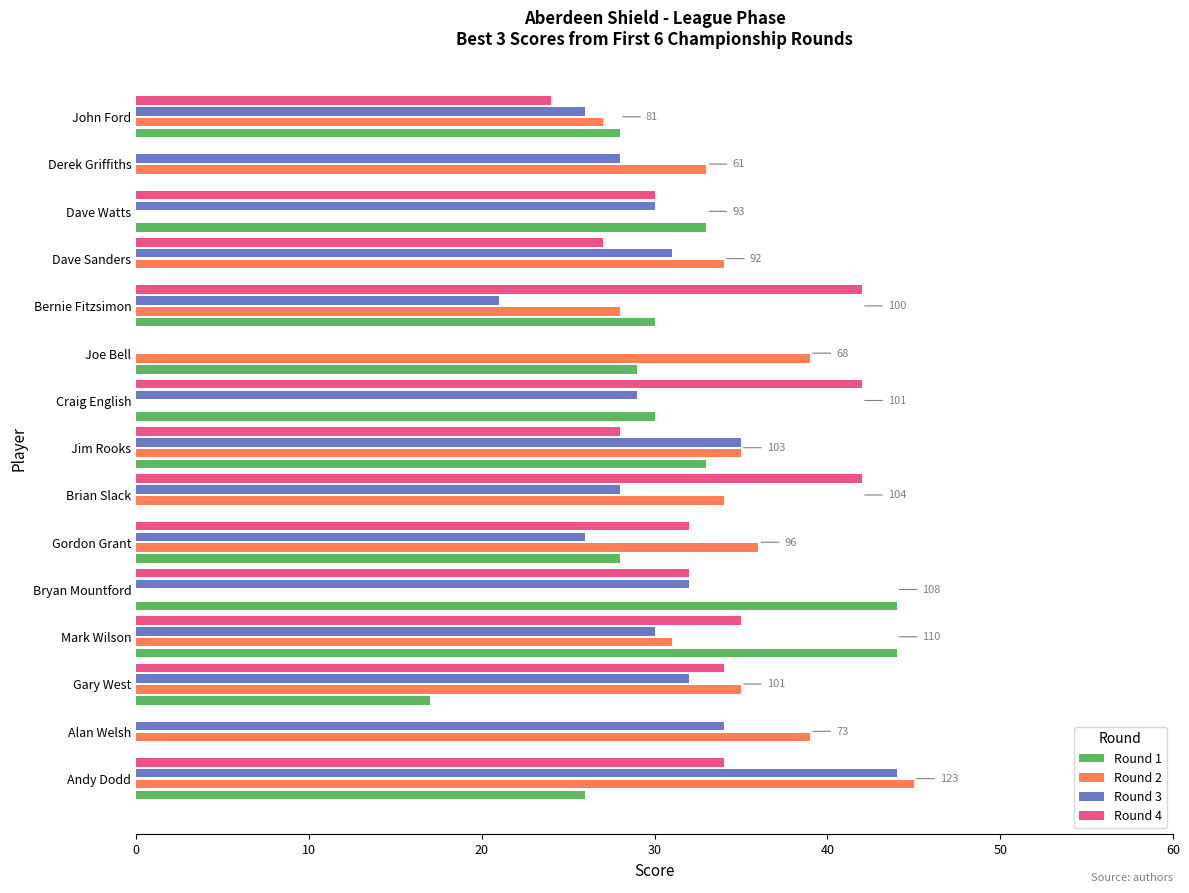

True or false: Round 3 has a value of 20 at Joe Bell.

False